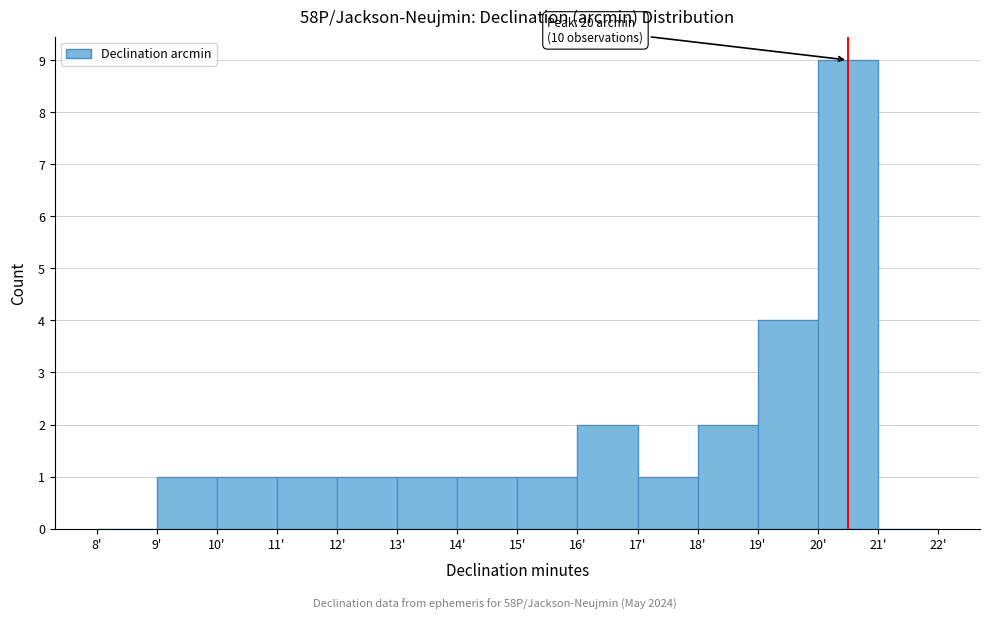

Which range on the x-axis has the tallest bar?

20 to 21